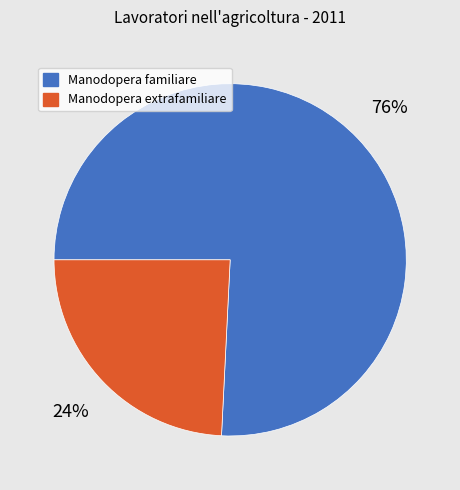

Is there any slice that represents more than half of the pie?

Yes